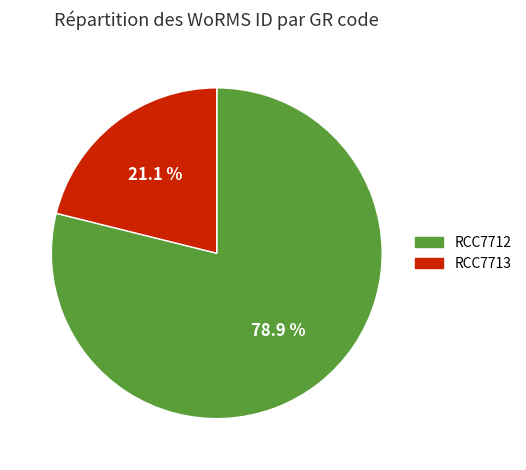

True or false: RCC7712 accounts for 79% of the total.

True